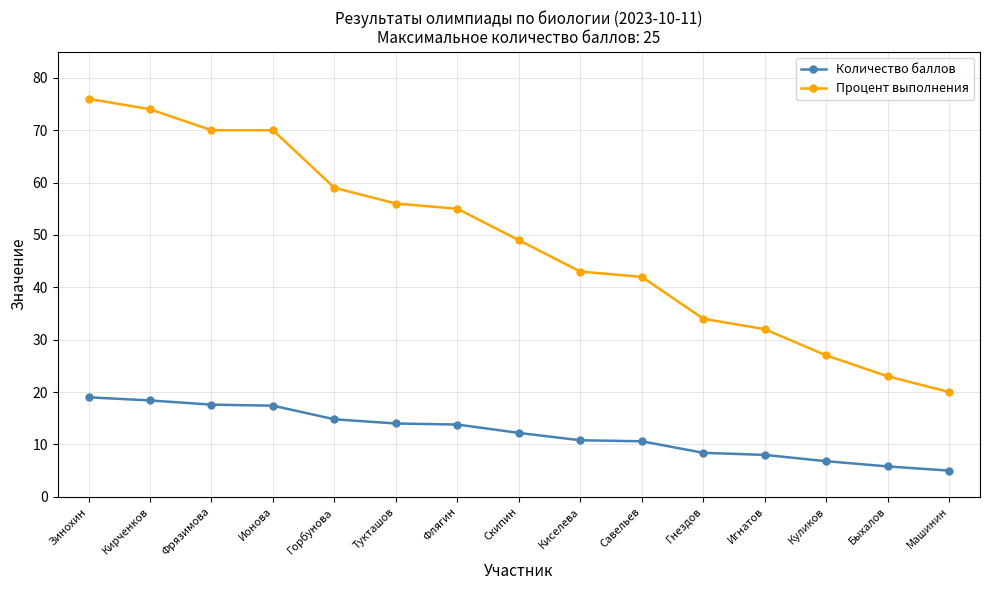

What is the smallest value displayed?

5.0